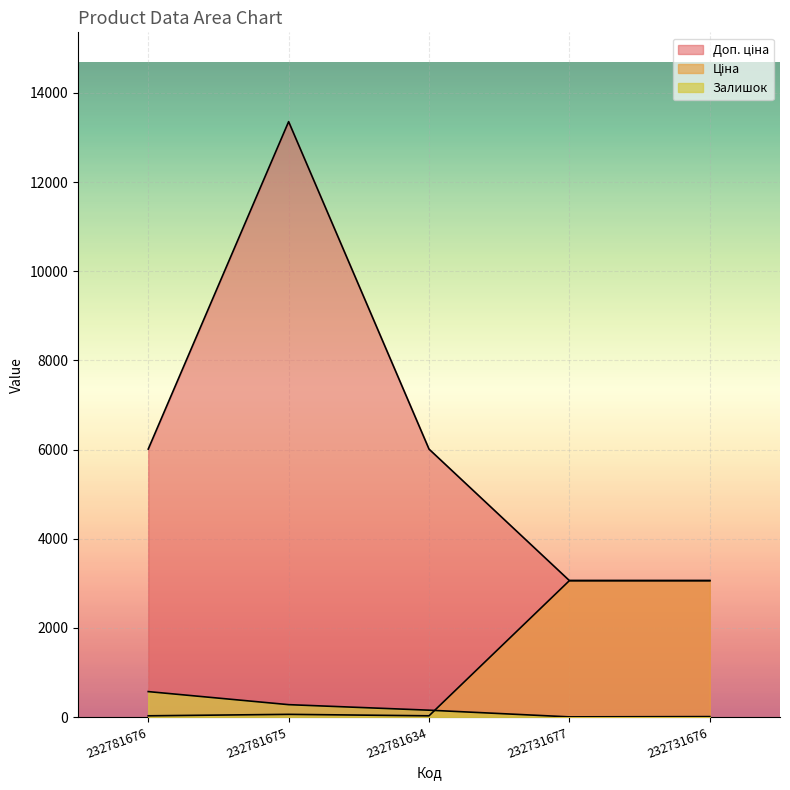

Reading right to left, transcribe all the data shown in this chart.

Залишок: 232731676=9.0	232731677=3.0	232781634=153.0	232781675=277.0	232781676=570.0
Ціна: 232731676=3059.7	232731677=3059.7	232781634=26.7	232781675=59.4	232781676=26.7
Доп. ціна: 232731676=3060.0	232731677=3060.0	232781634=6010.0	232781675=13356.0	232781676=6010.0